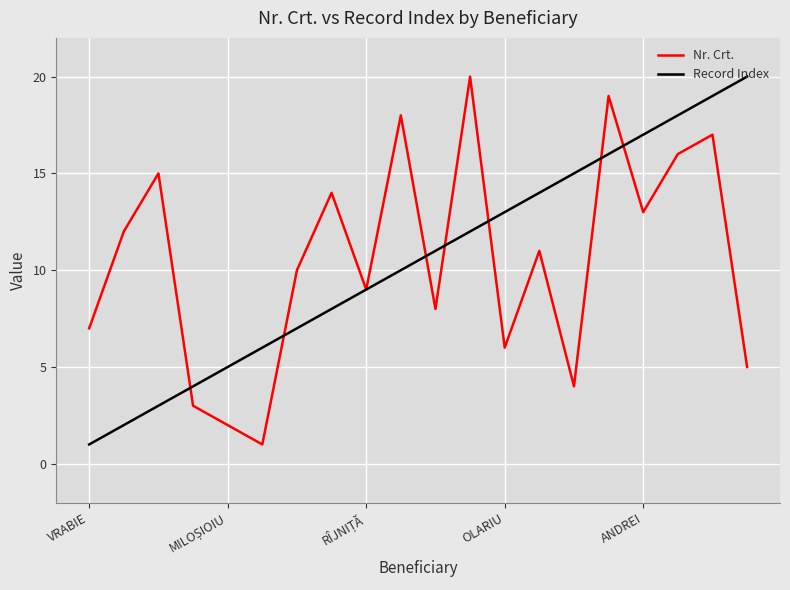

After their last crossing, which series has the higher values: Record Index or Nr. Crt.?

Record Index